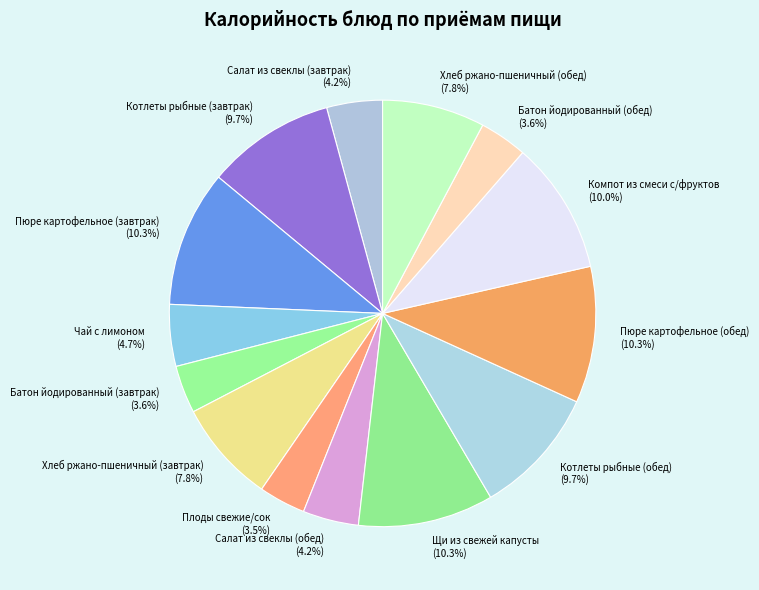

How much of the chart is everything except Чай с лимоном?

95.3%